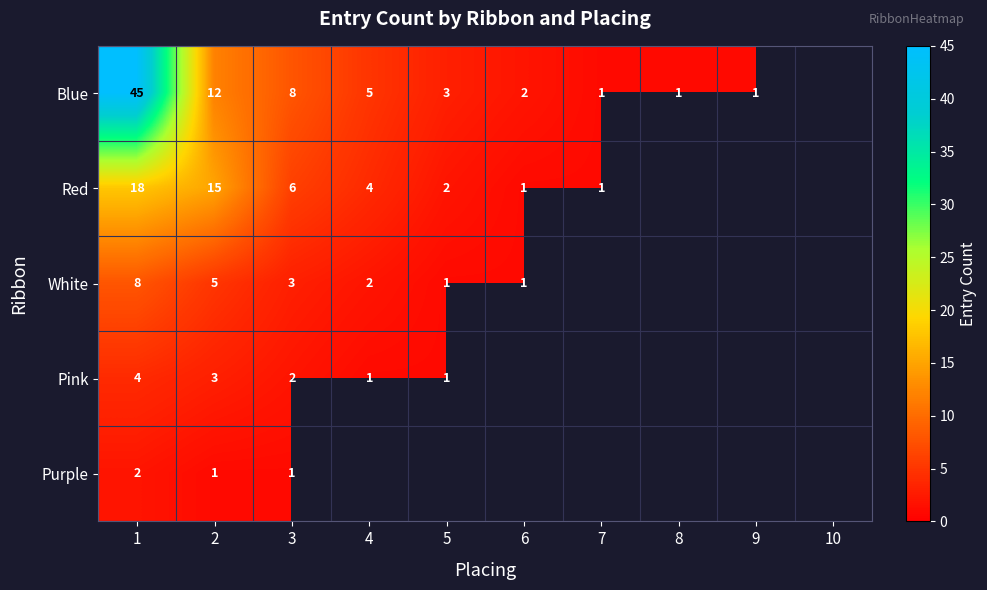

What is the sum of the Red values at 1 and 6?

19